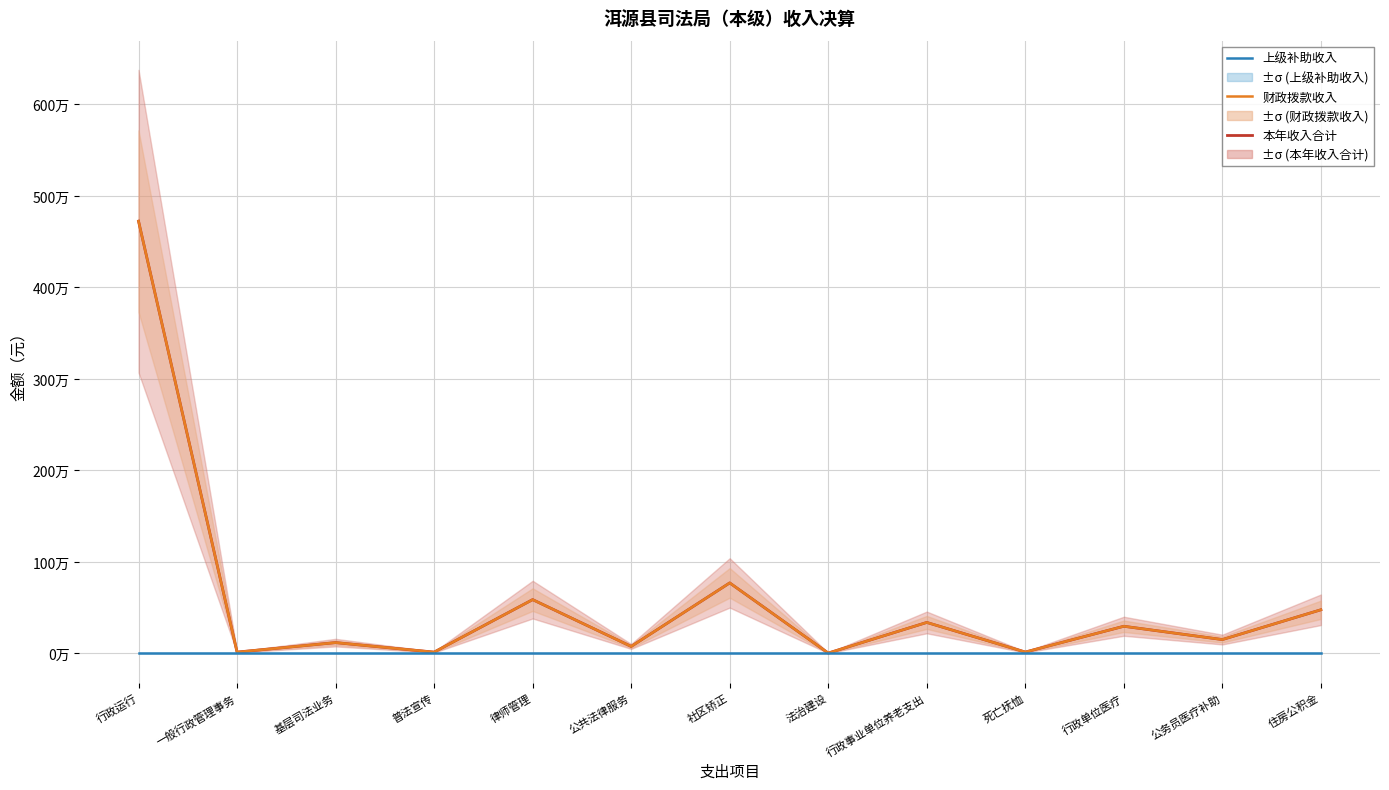

Where does the 本年收入合计 series first go above 151895?

行政运行